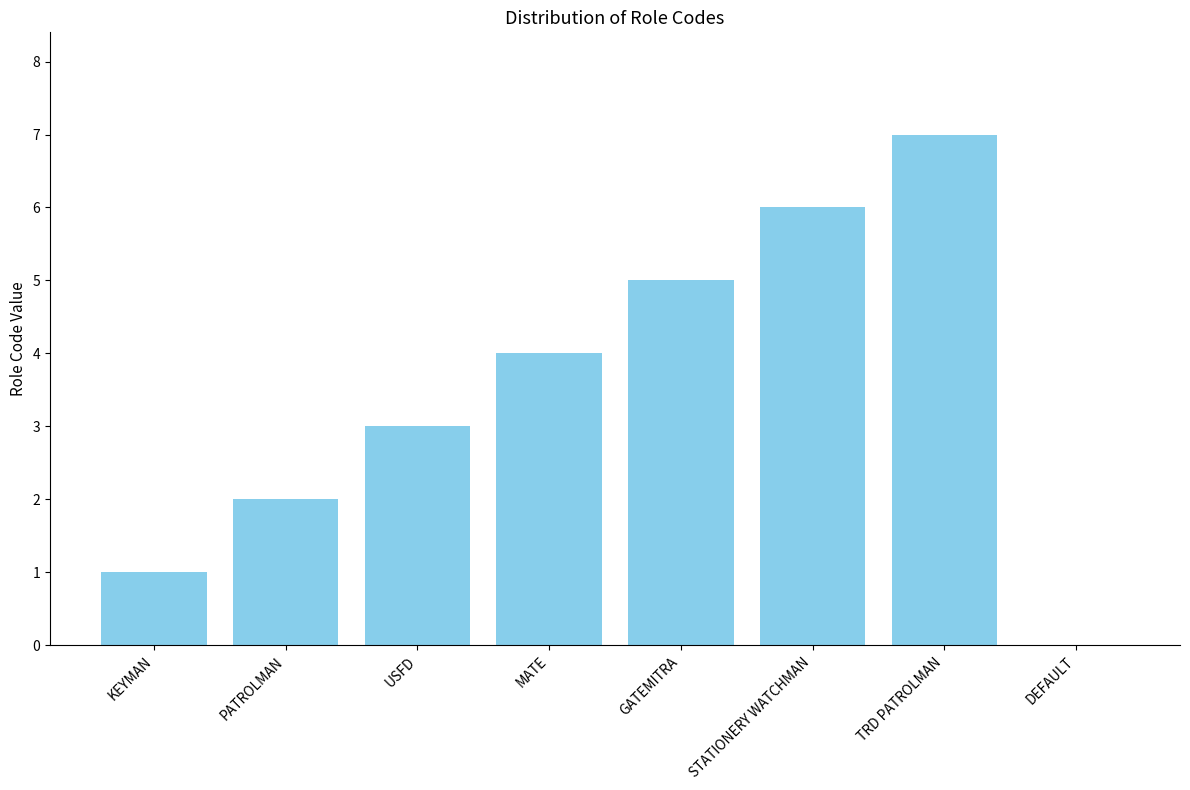

What is the sum of the values at STATIONERY WATCHMAN and MATE?

10